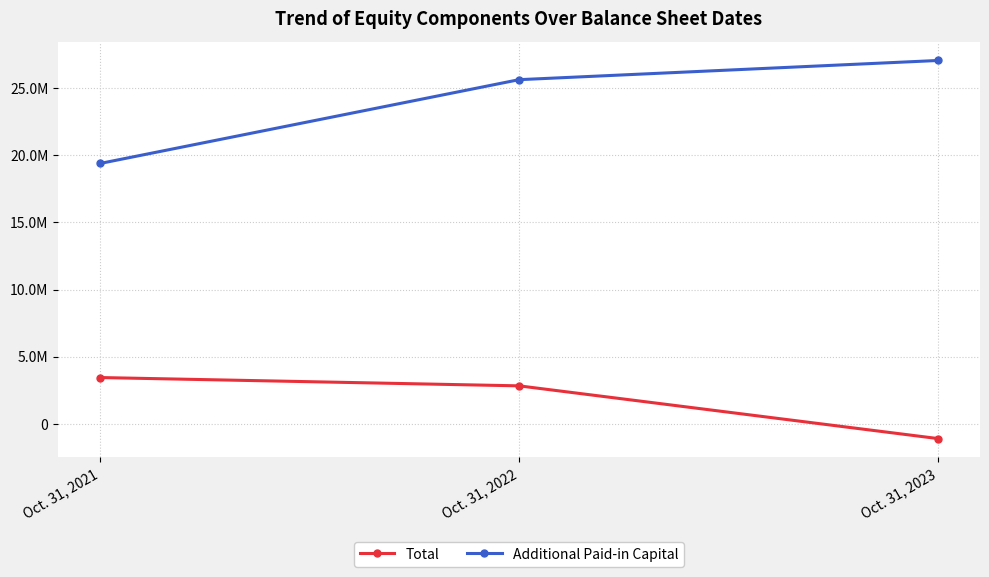

Which label corresponds to the largest value in the chart?

Oct. 31, 2023